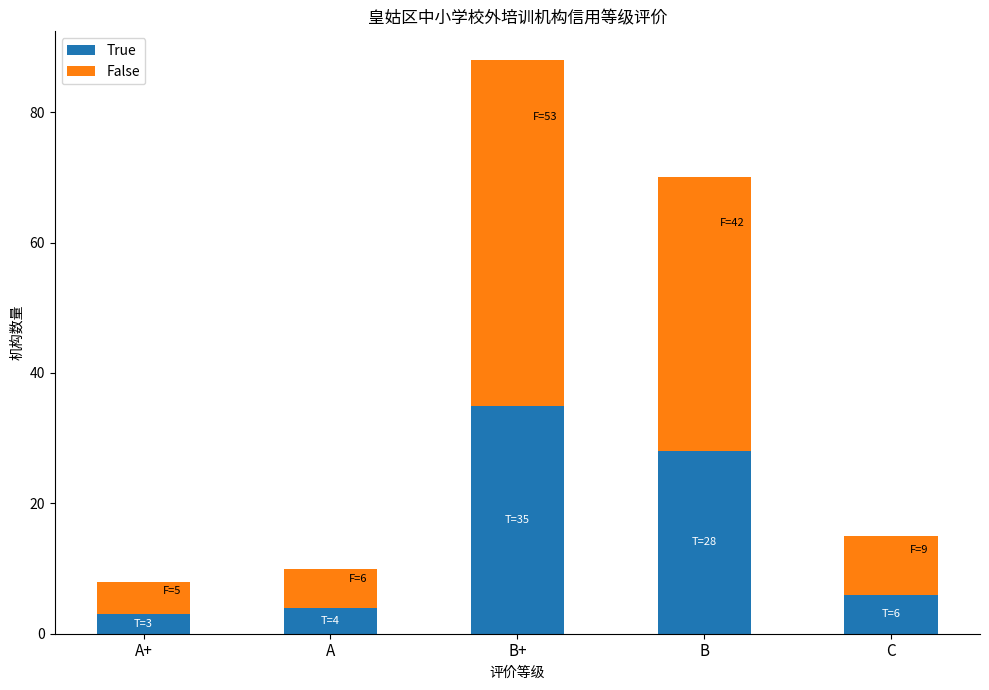

What is the difference between the True values at B and B+?

7